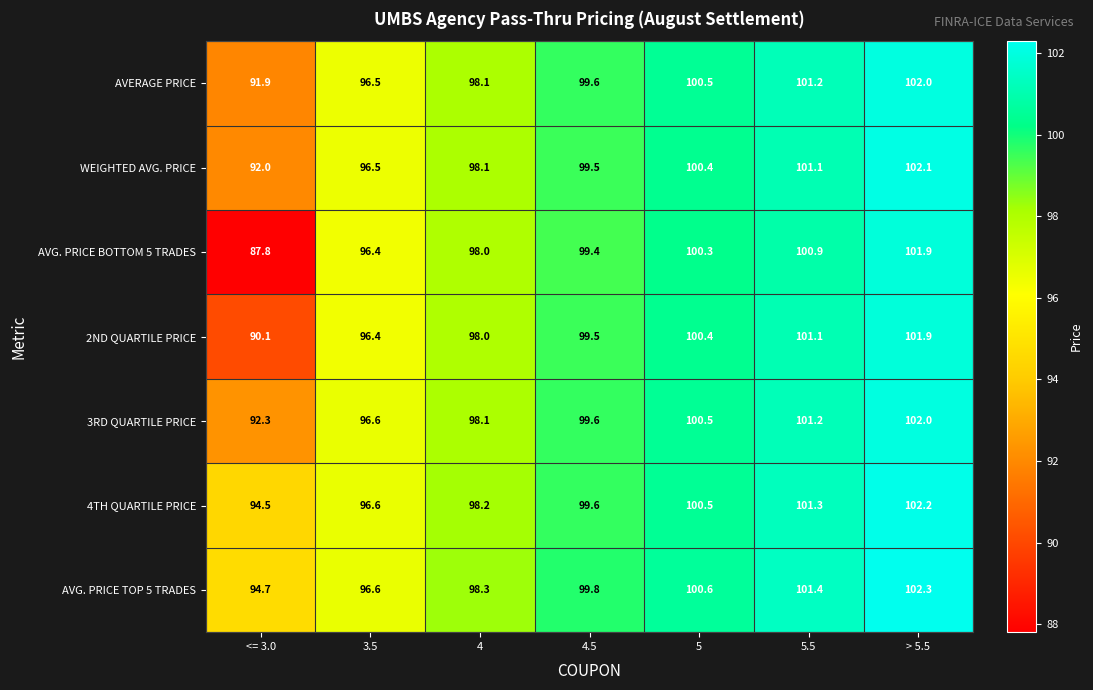

At which label does AVG. PRICE BOTTOM 5 TRADES first exceed 99?

4.5